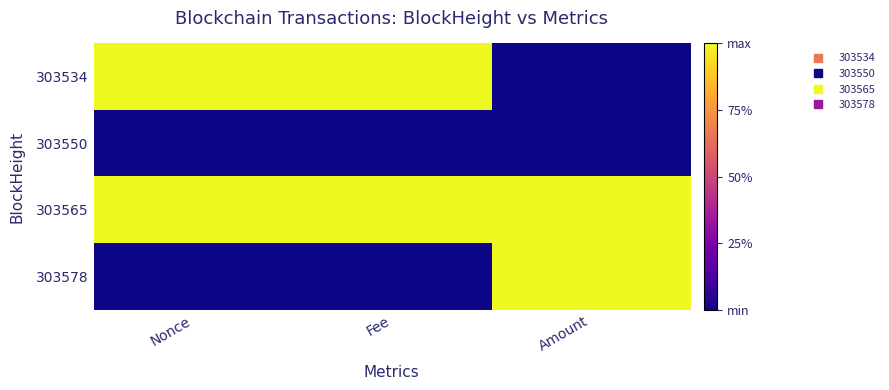

Between Amount and Fee, which is larger?

Fee